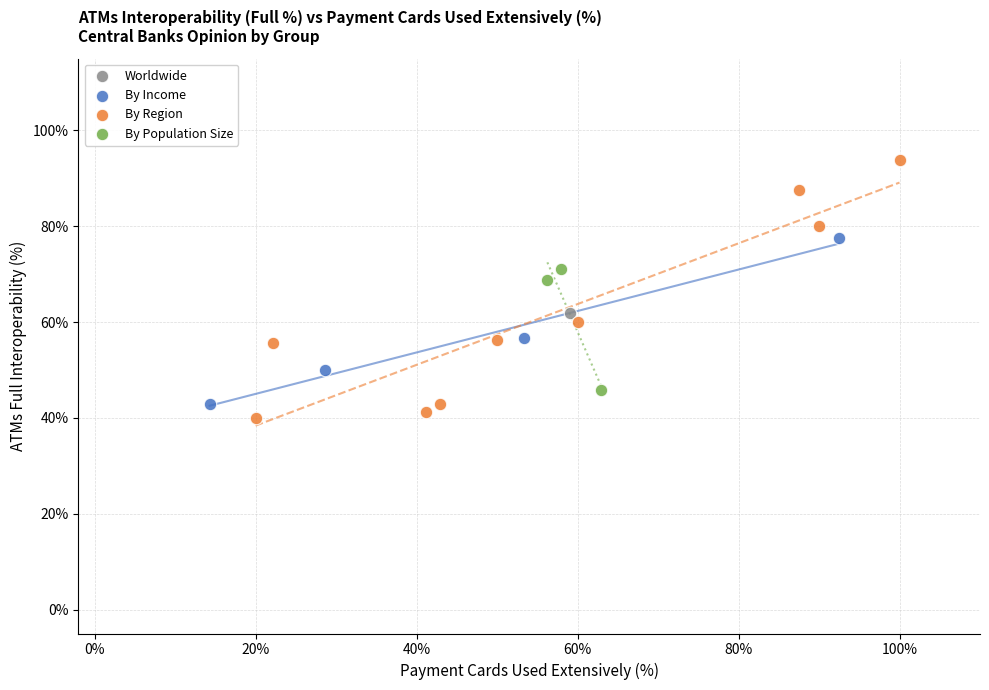

Which series reaches the minimum Y coordinate?

By Region